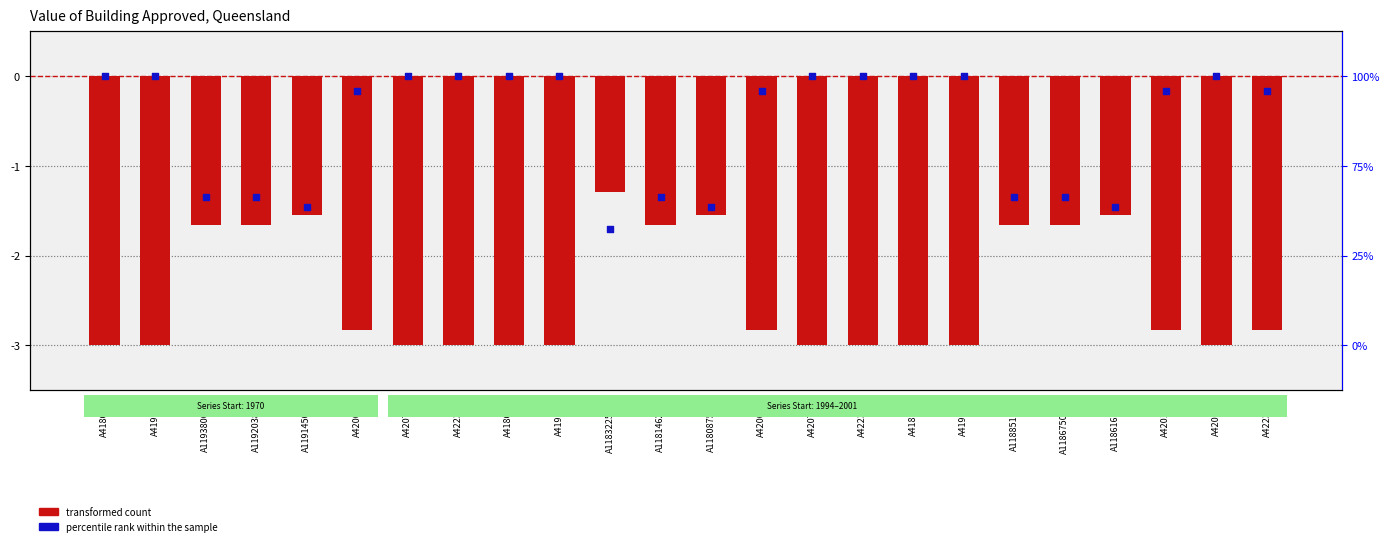

Which series has the largest total across all categories?

percentile rank within the sample